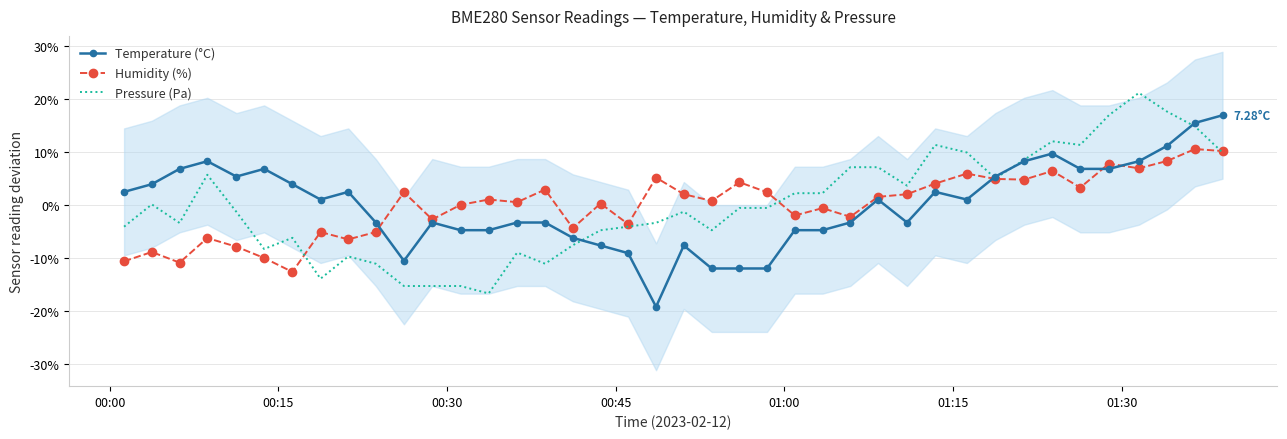

Reading right to left, extract all data points from this chart.

Temperature (°C): 0.2	0.2	0.1	0.1	0.1	0.1	0.1	0.1	0.1	0.0	0.0	-0.0	0.0	-0.0	-0.0	-0.0	-0.1	-0.1	-0.1	-0.1	-0.2	-0.1	-0.1	-0.1	-0.0	-0.0	-0.0	-0.0	-0.0	-0.1	-0.0	0.0	0.0	0.0	0.1	0.1	0.1	0.1	0.0	0.0
Humidity (%): 0.1	0.1	0.1	0.1	0.1	0.0	0.1	0.0	0.0	0.1	0.0	0.0	0.0	-0.0	-0.0	-0.0	0.0	0.0	0.0	0.0	0.1	-0.0	0.0	-0.0	0.0	0.0	0.0	0.0	-0.0	0.0	-0.1	-0.1	-0.1	-0.1	-0.1	-0.1	-0.1	-0.1	-0.1	-0.1
Pressure (Pa): 0.1	0.1	0.2	0.2	0.2	0.1	0.1	0.1	0.1	0.1	0.1	0.0	0.1	0.1	0.0	0.0	-0.0	-0.0	-0.0	-0.0	-0.0	-0.0	-0.0	-0.1	-0.1	-0.1	-0.2	-0.2	-0.2	-0.2	-0.1	-0.1	-0.1	-0.1	-0.1	-0.0	0.1	-0.0	0.0	-0.0